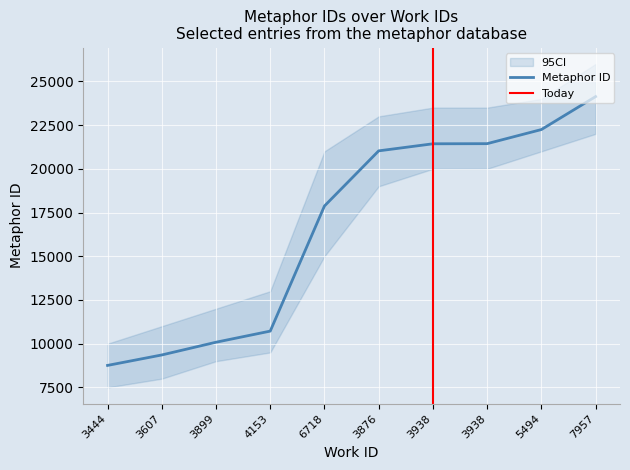

The chart shows a value of 29167 at 3938. True or false?

False